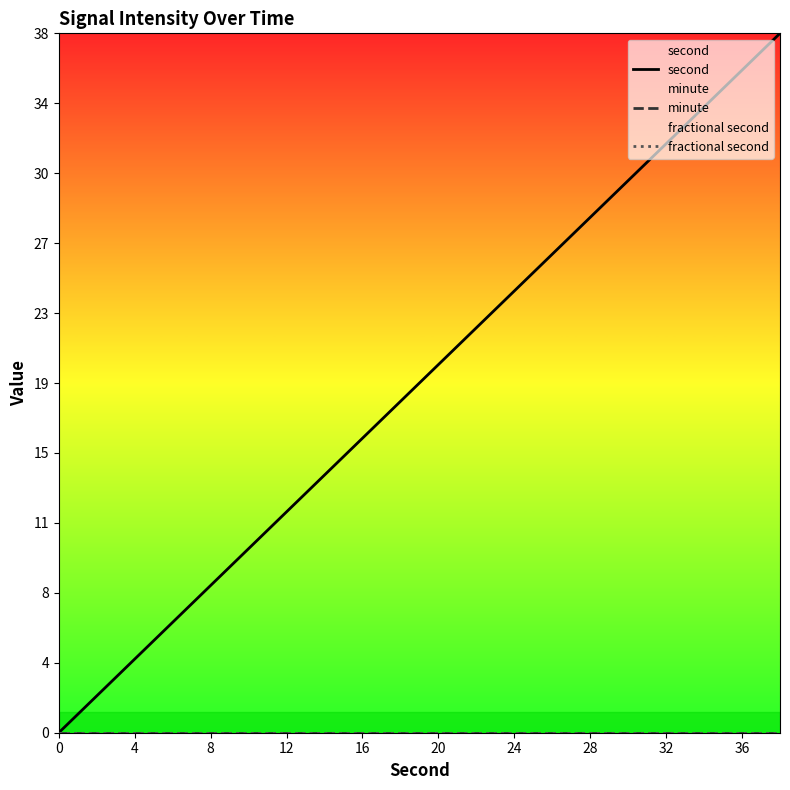

How many data points does each series have?

20